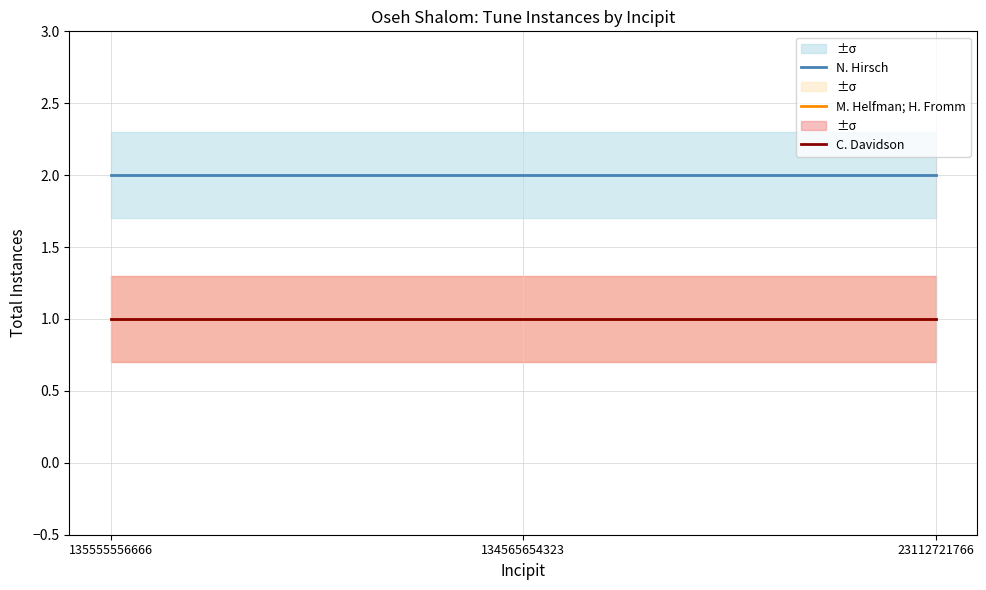

Rank the series at 23112721766 from lowest to highest value.

M. Helfman; H. Fromm, C. Davidson, N. Hirsch